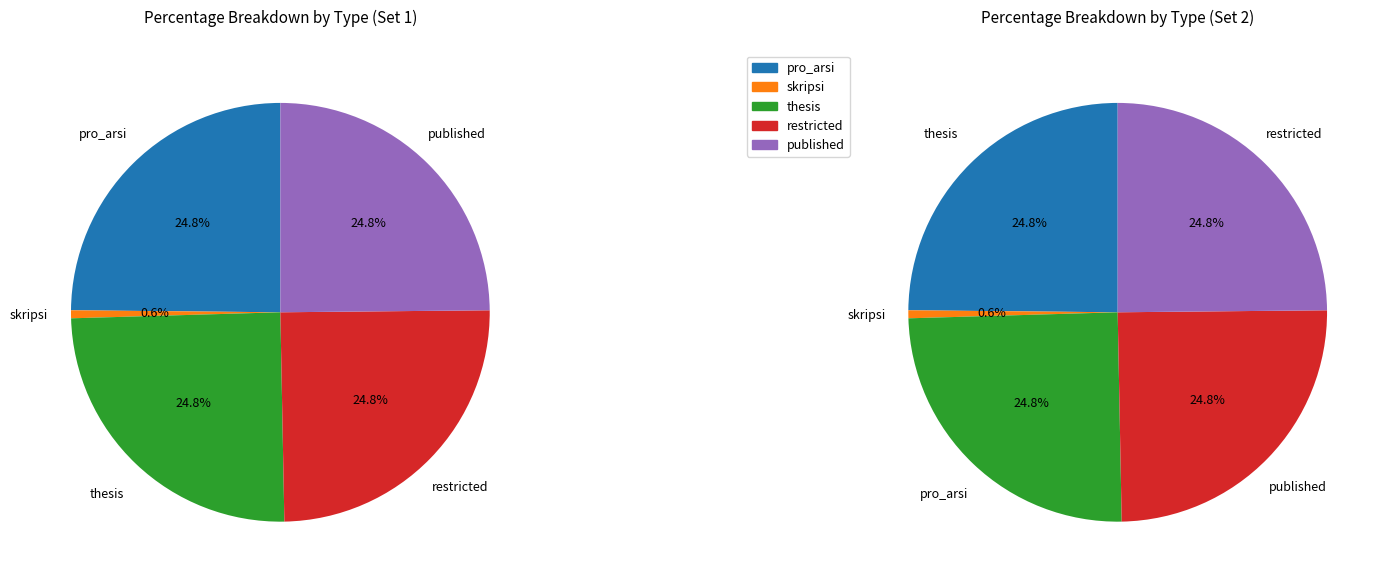

Is there any slice that represents more than half of the pie?

No